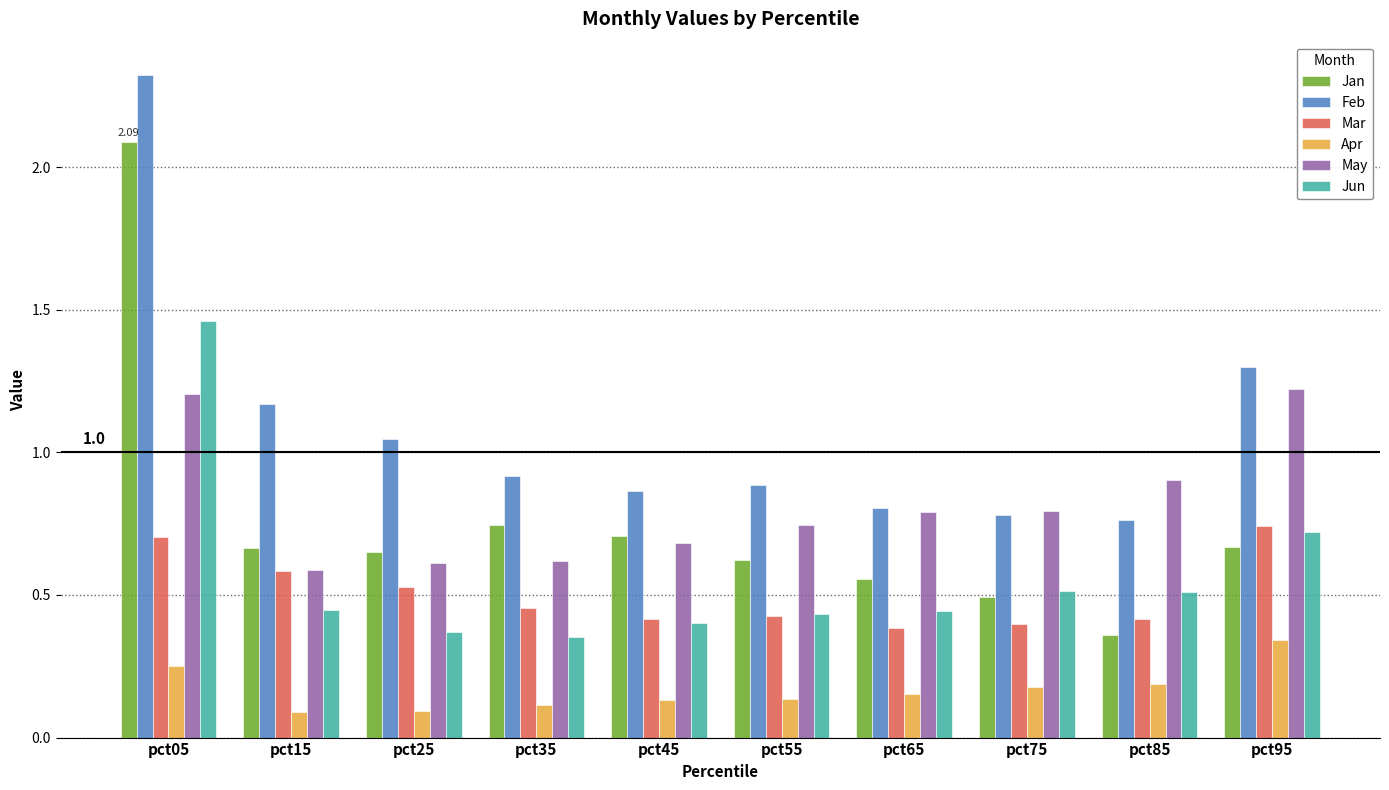

Rank the series at pct05 from highest to lowest value.

Feb, Jan, Jun, May, Mar, Apr